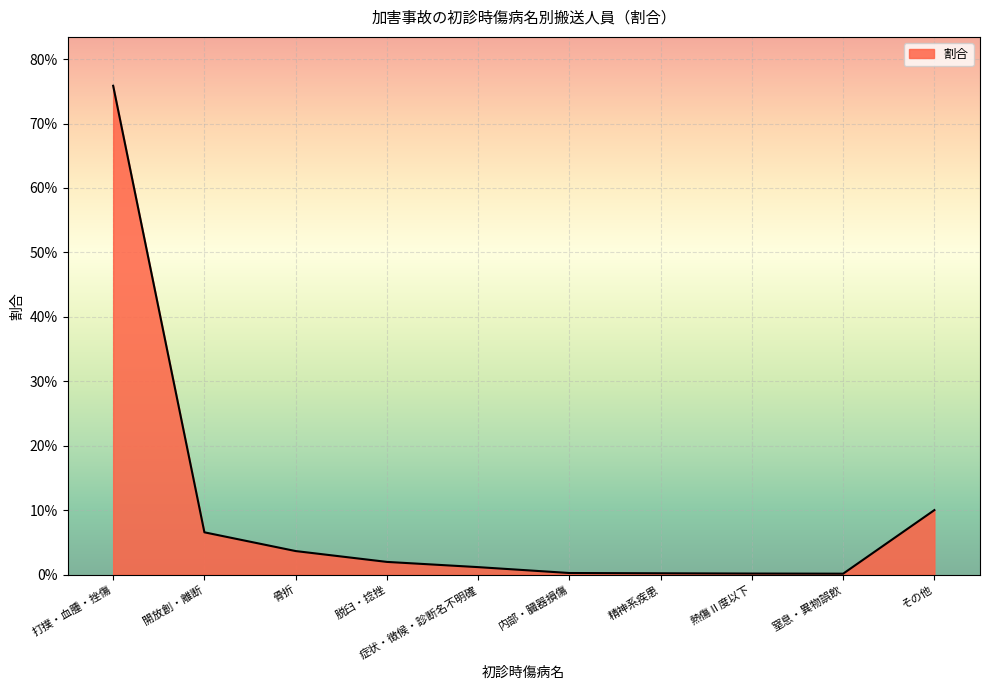

Rank the categories by value from lowest to highest.

窒息・異物誤飲, 熱傷Ⅱ度以下, 精神系疾患, 内部・臓器損傷, 症状・徴候・診断名不明確, 脱臼・捻挫, 骨折, 開放創・離断, その他, 打撲・血腫・挫傷